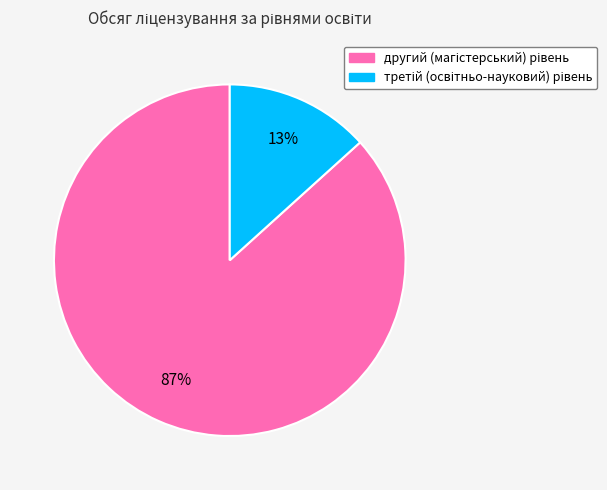

To the nearest percent, what is the average slice percentage?

50%